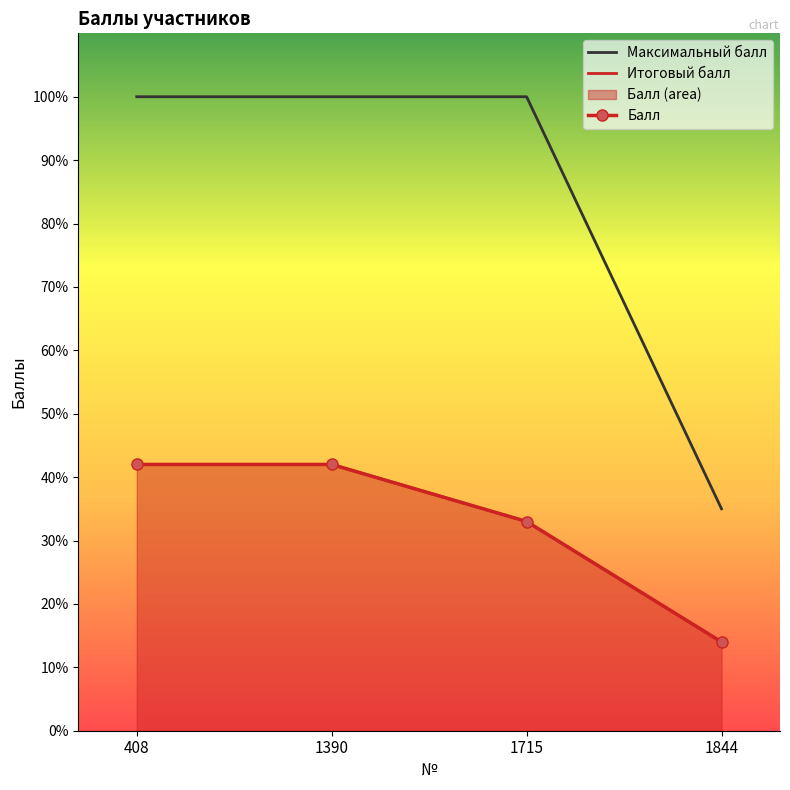

List the series in order of their peak value, lowest first.

Итоговый балл, Балл, Максимальный балл